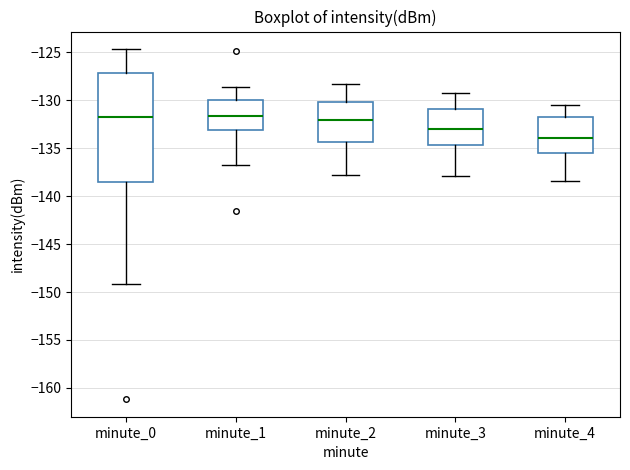

Reading left to right, read every box against the y-axis: the position of its median line, the range the box covers, and the ends of its whiskers. The values are not printed on the chart, so give them approximately, as read against the axis.

minute_0: median -132.0, box -138.5 to -127.0, whiskers -149.0 to -124.5
minute_1: median -131.5, box -133.0 to -130.0, whiskers -137.0 to -128.5
minute_2: median -132.0, box -134.5 to -130.0, whiskers -138.0 to -128.5
minute_3: median -133.0, box -134.5 to -131.0, whiskers -138.0 to -129.5
minute_4: median -134.0, box -135.5 to -132.0, whiskers -138.5 to -130.5